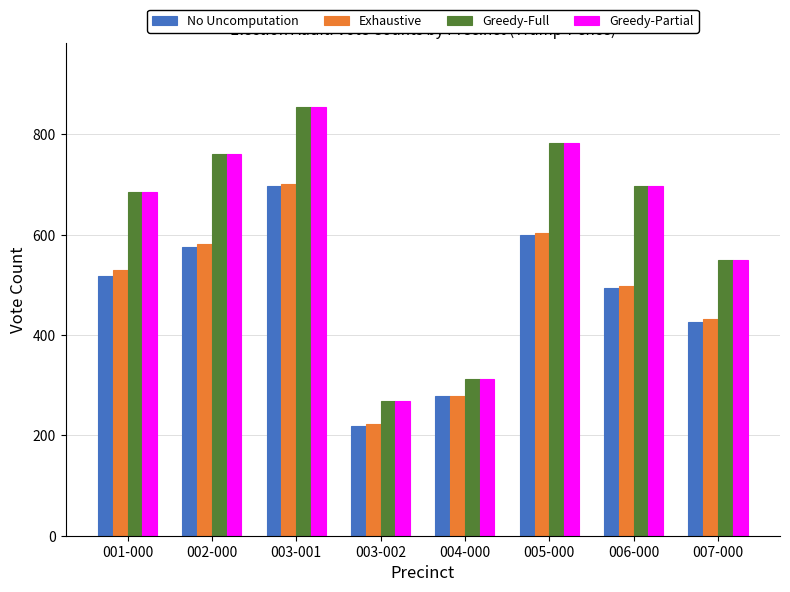

The value of No Uncomputation at 001-000 is 143. True or false?

False